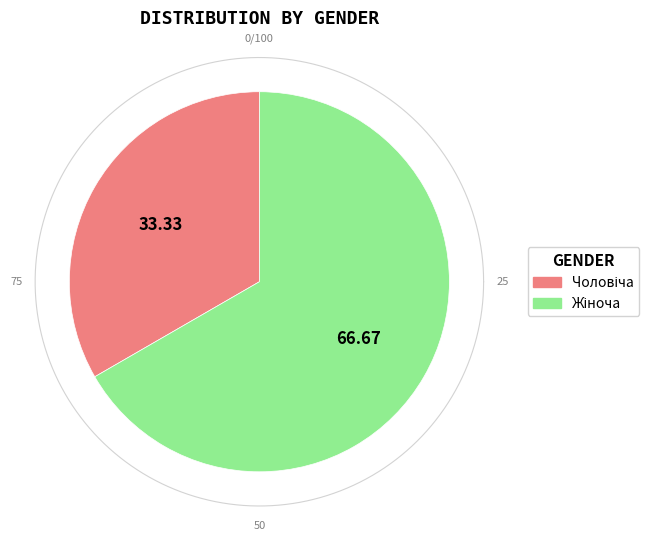

Rank the categories by value from lowest to highest.

Чоловіча, Жіноча